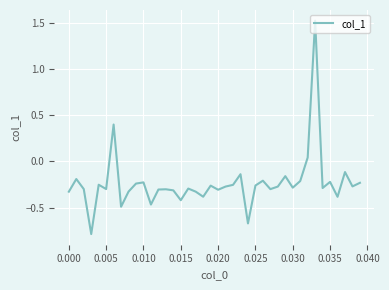

What is the minimum value shown in the chart?

-0.8